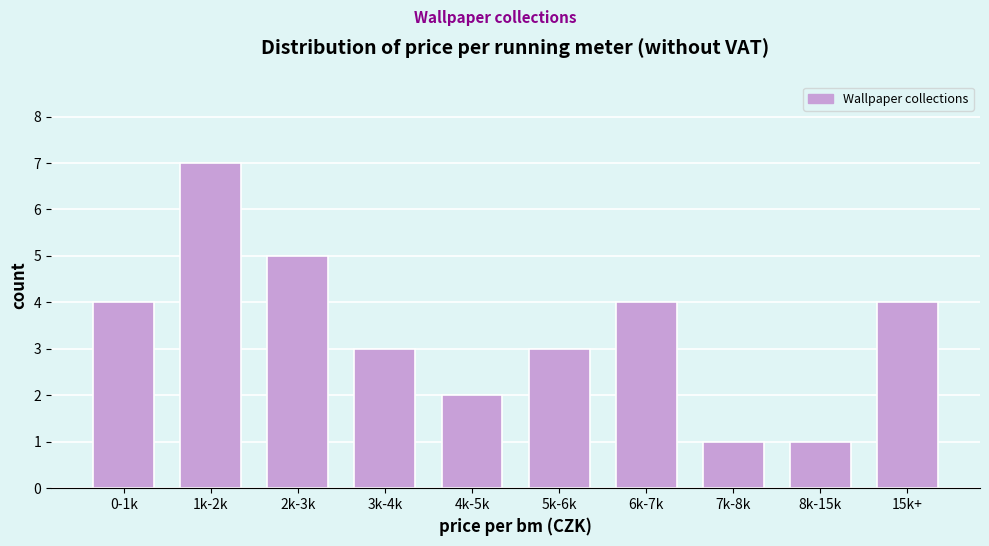

Reading left to right, extract all data points from this chart.

4	7	5	3	2	3	4	1	1	4